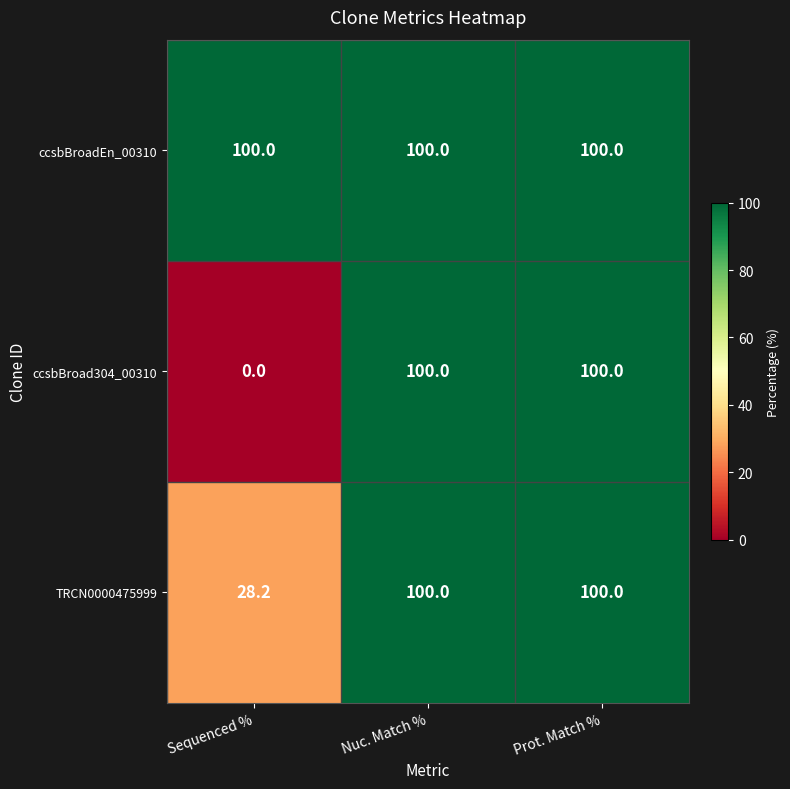

At how many categories does at least one series exceed 23?

3